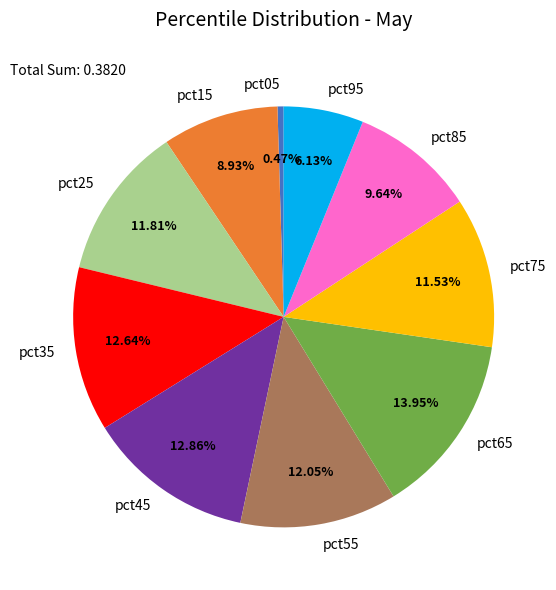

To the nearest percent, what percentage of the pie is pct45?

13%